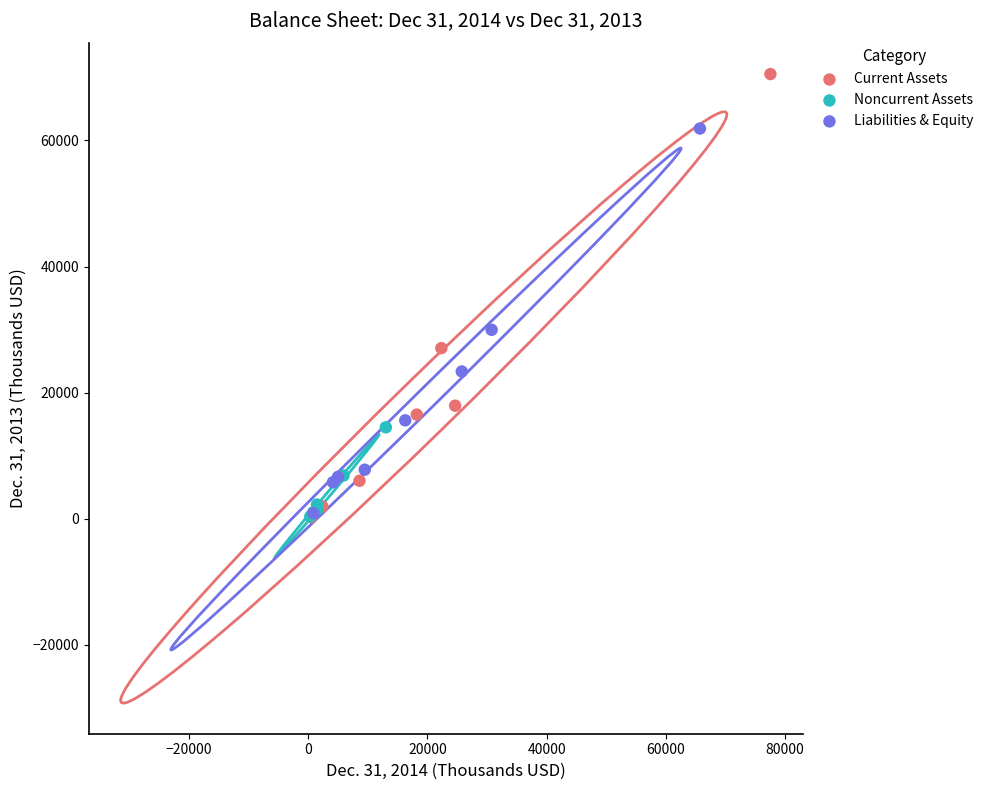

Which series has the largest Y range (max minus min)?

Current Assets